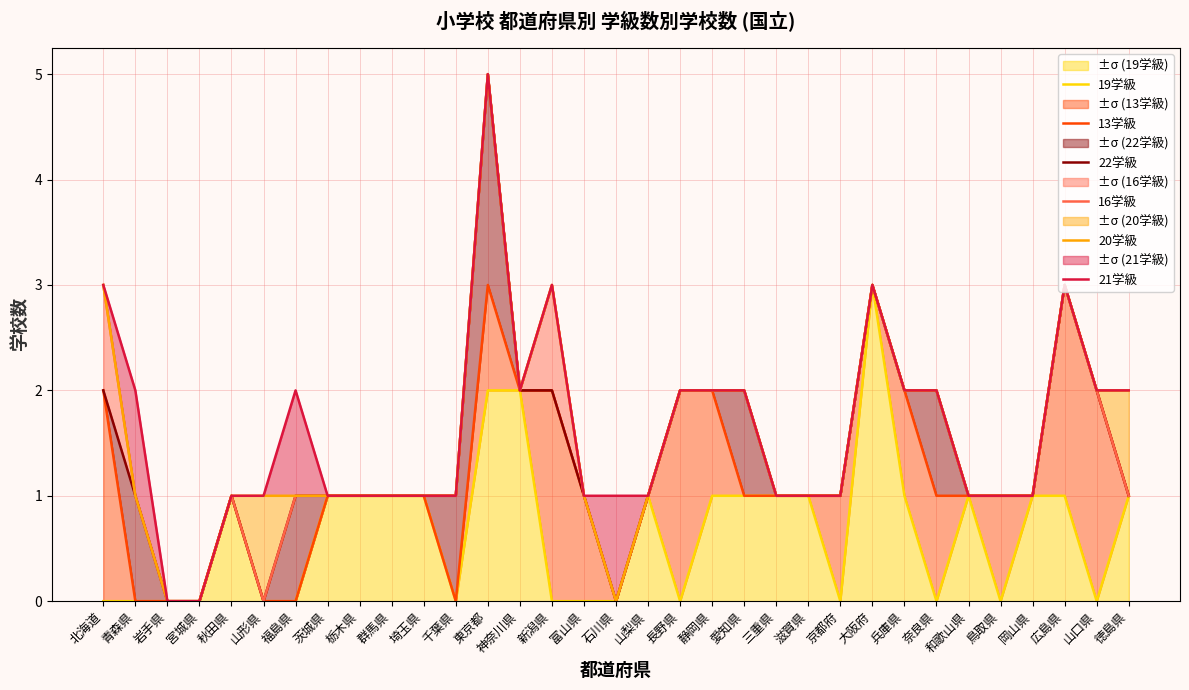

The 22学級 series shows 1 at 秋田県. True or false?

False